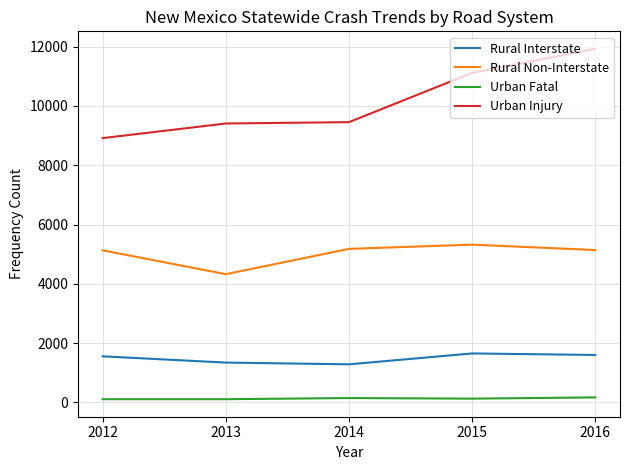

What is the difference between the second highest and minimum values in the Rural Non-Interstate series?

854